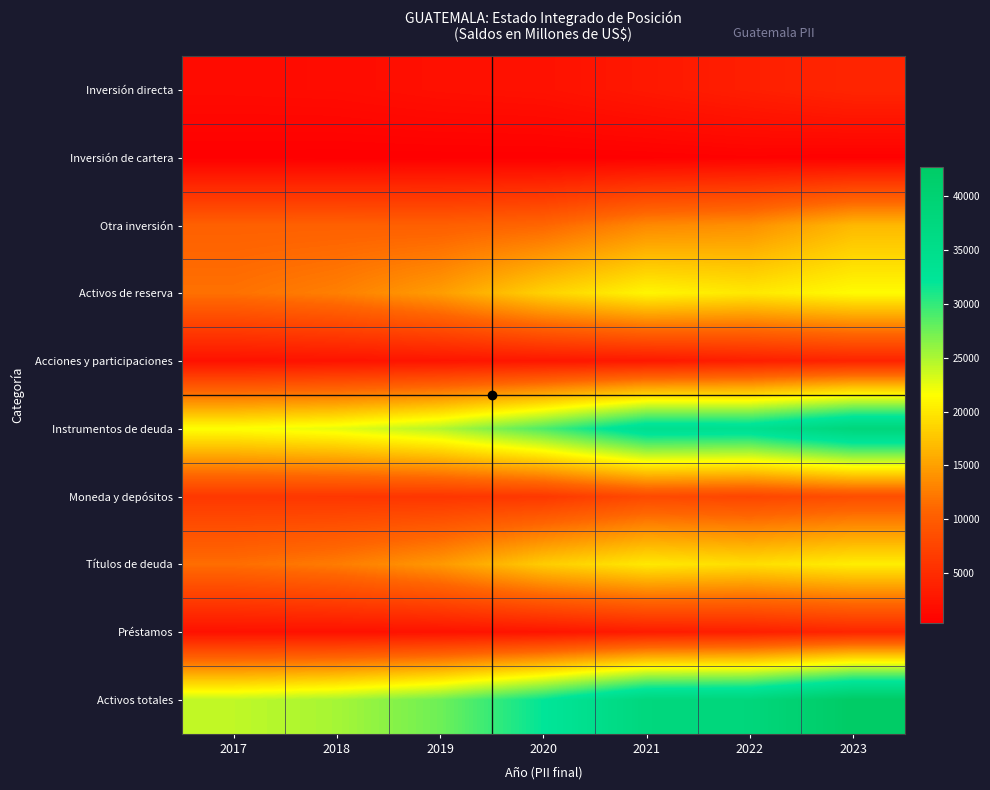

Which category has the lowest value across all series?

2018